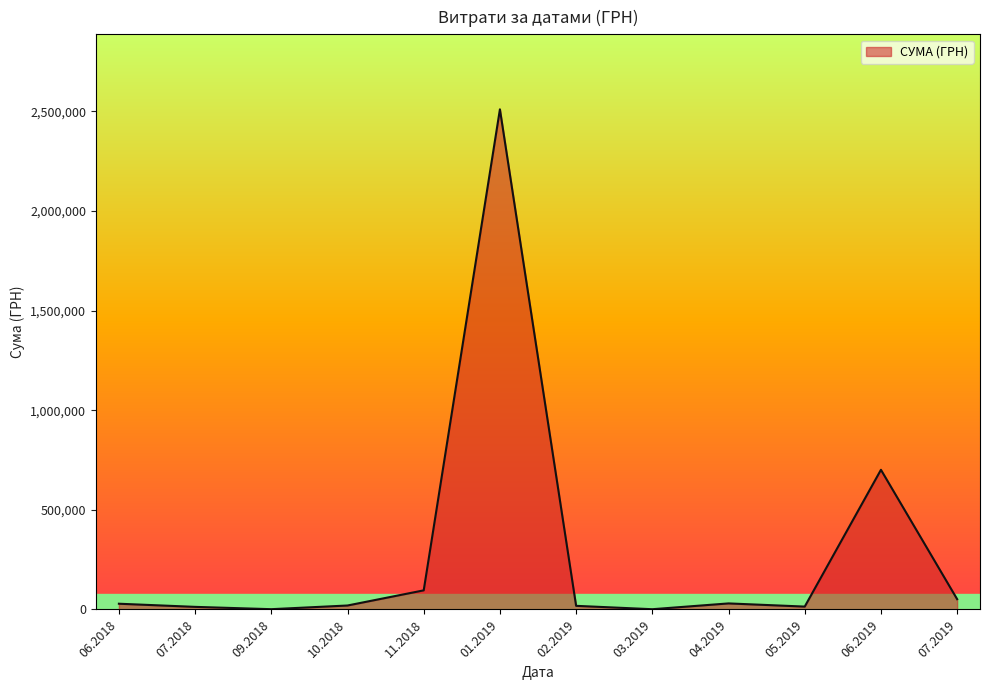

Is it true that the value at 01.2019 is 2510363.7?

True